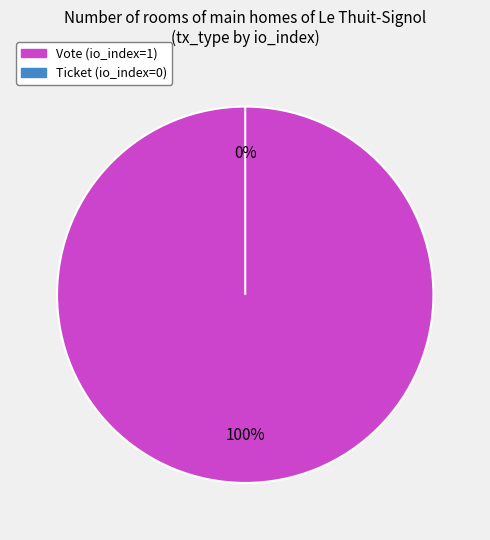

Combined, what portion of the pie is Ticket and Vote?

100.0%